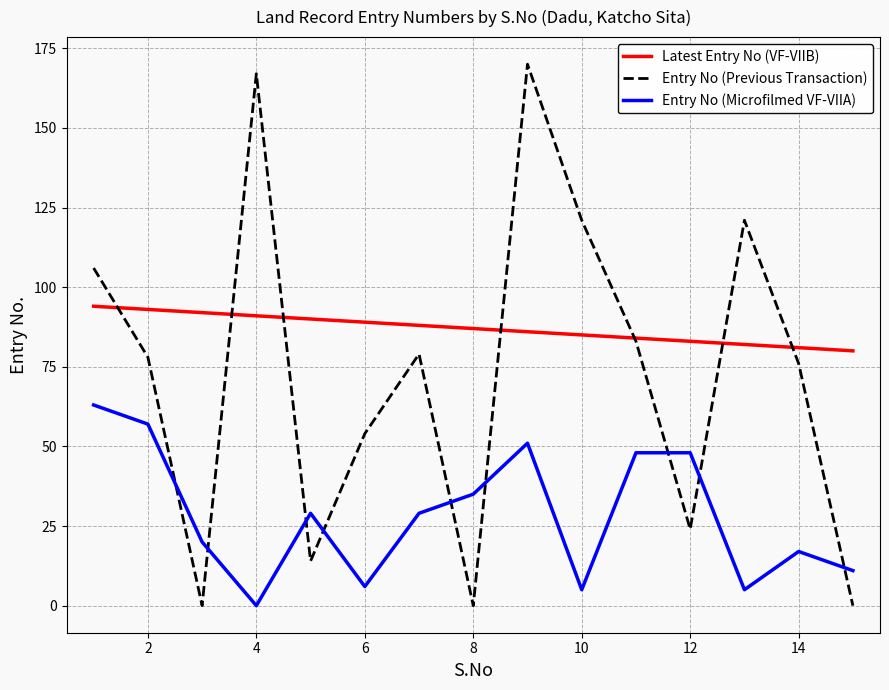

What is the sum of all Entry No (Previous Transaction) values?

1093